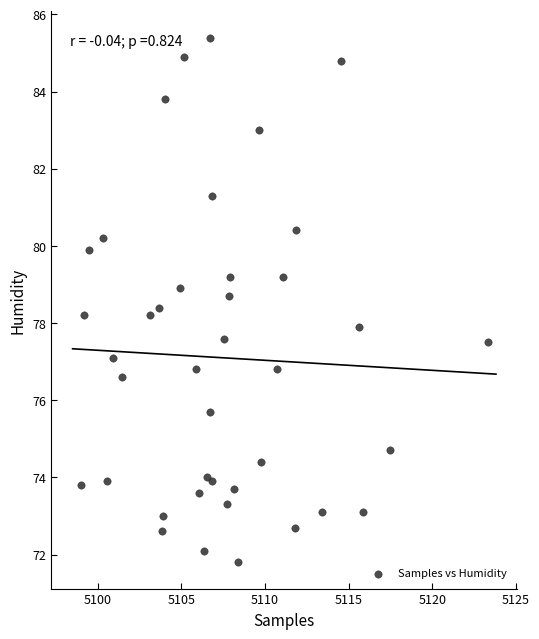

What is the range of Y values (max minus min)?

13.6